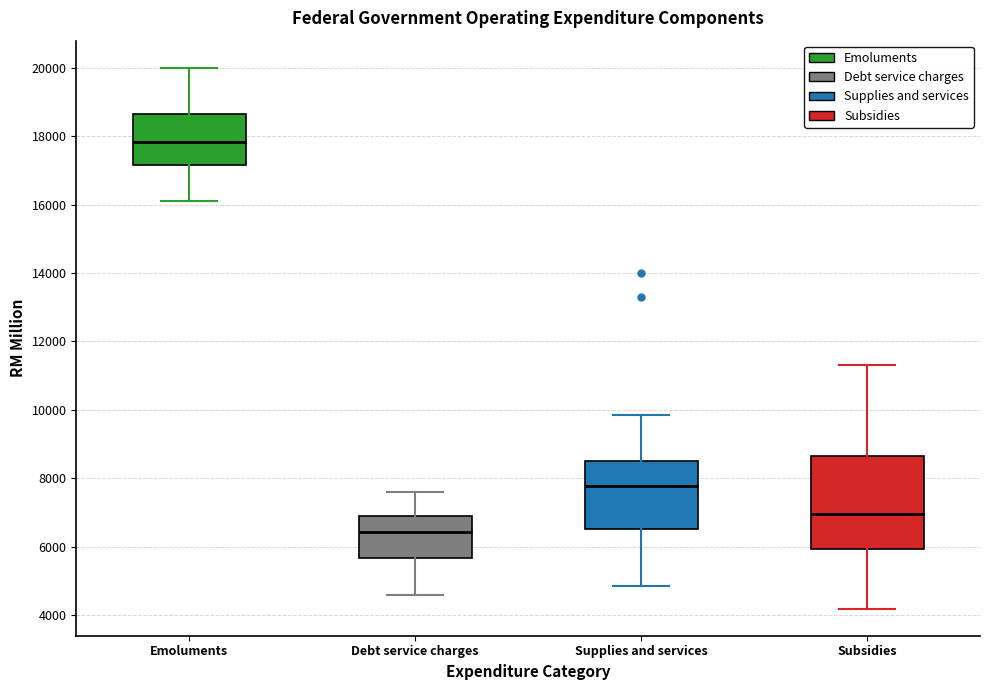

Reading left to right, read every box against the y-axis: the position of its median line, the range the box covers, and the ends of its whiskers. The values are not printed on the chart, so give them approximately, as read against the axis.

Emoluments: median 17800, box 17200 to 18600, whiskers 16200 to 20000
Debt service charges: median 6400, box 5600 to 7000, whiskers 4600 to 7600
Supplies and services: median 7800, box 6600 to 8600, whiskers 4800 to 9800
Subsidies: median 7000, box 6000 to 8600, whiskers 4200 to 11400